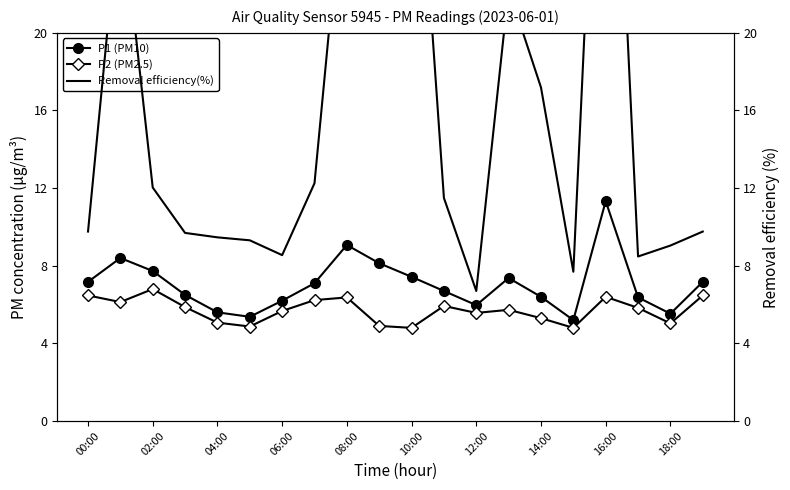

Is it true that P1 (PM10) equals 5.5 at 18:00?

True